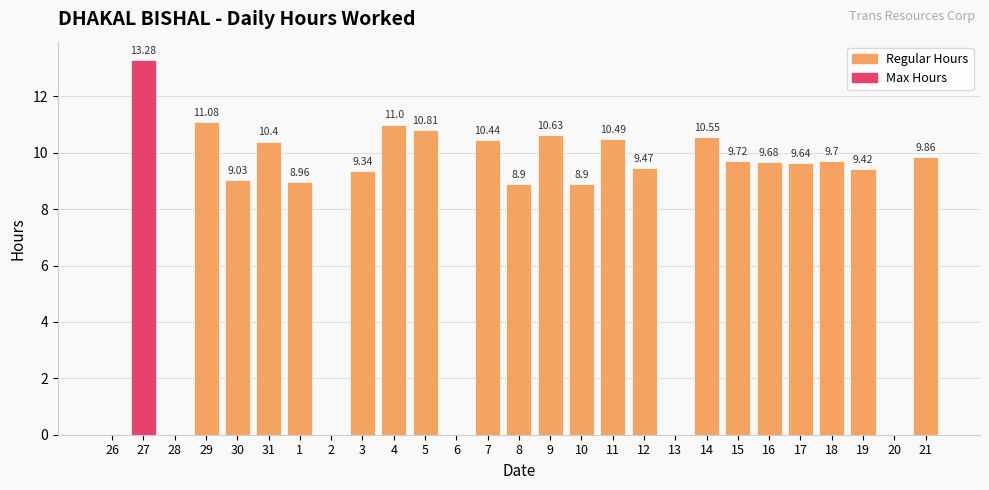

What is the change in value from 11 to 19?

-1.1